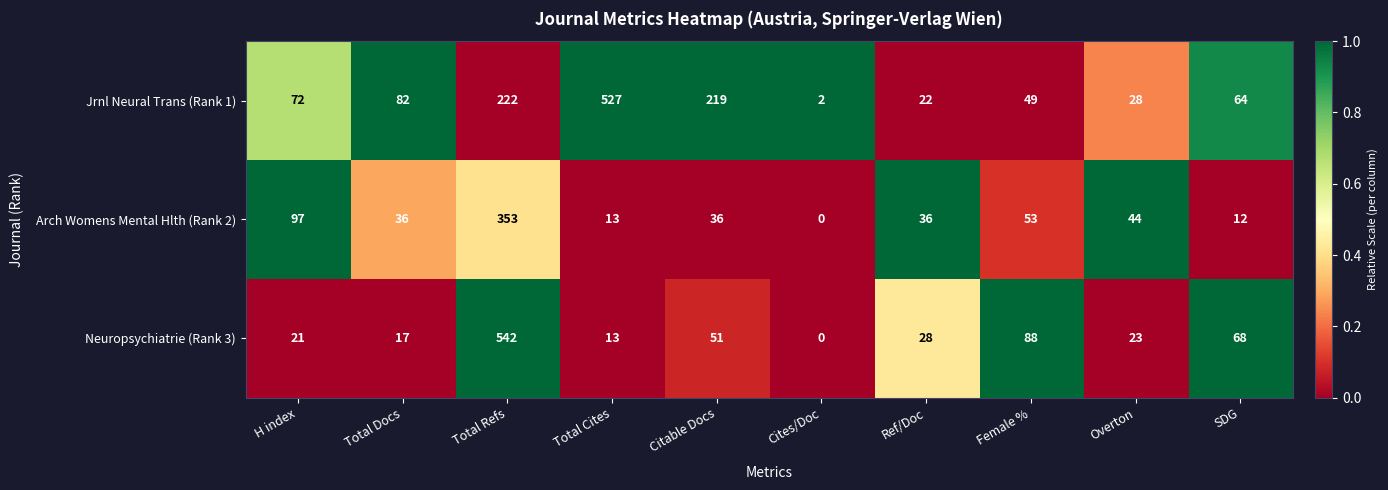

List the labels in order of Neuropsychiatrie (Rank 3) value, largest first.

Total Refs, Female %, SDG, Citable Docs, Ref/Doc, Overton, H index, Total Docs, Total Cites, Cites/Doc